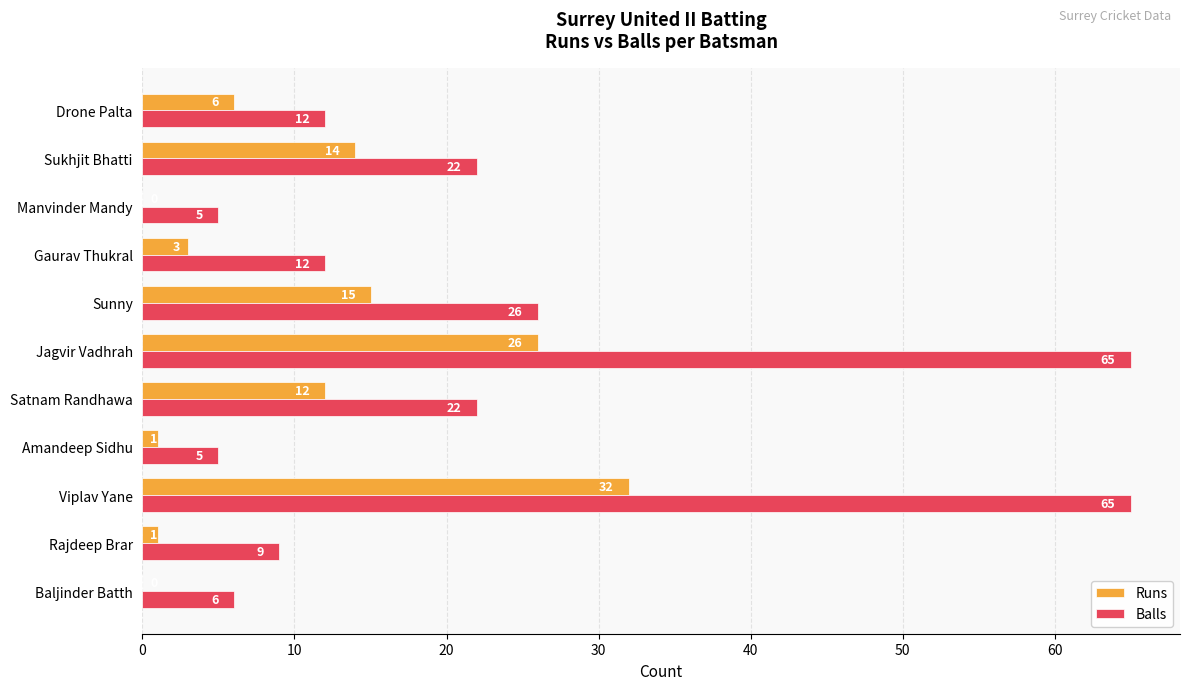

Is the value of Runs at Sukhjit Bhatti greater than the value of Balls at Satnam Randhawa?

No